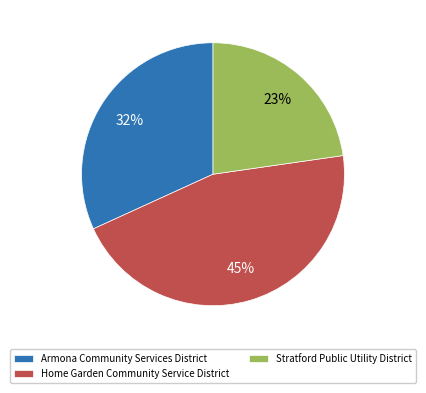

Is there any slice that represents more than half of the pie?

No